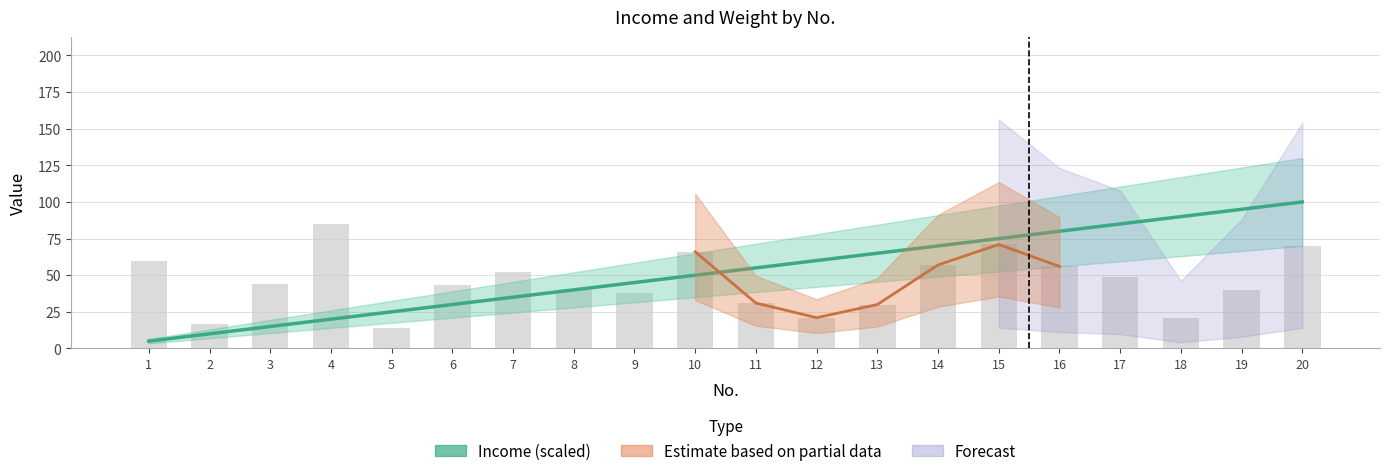

Where does the Income (scaled) series first go above 55?

12